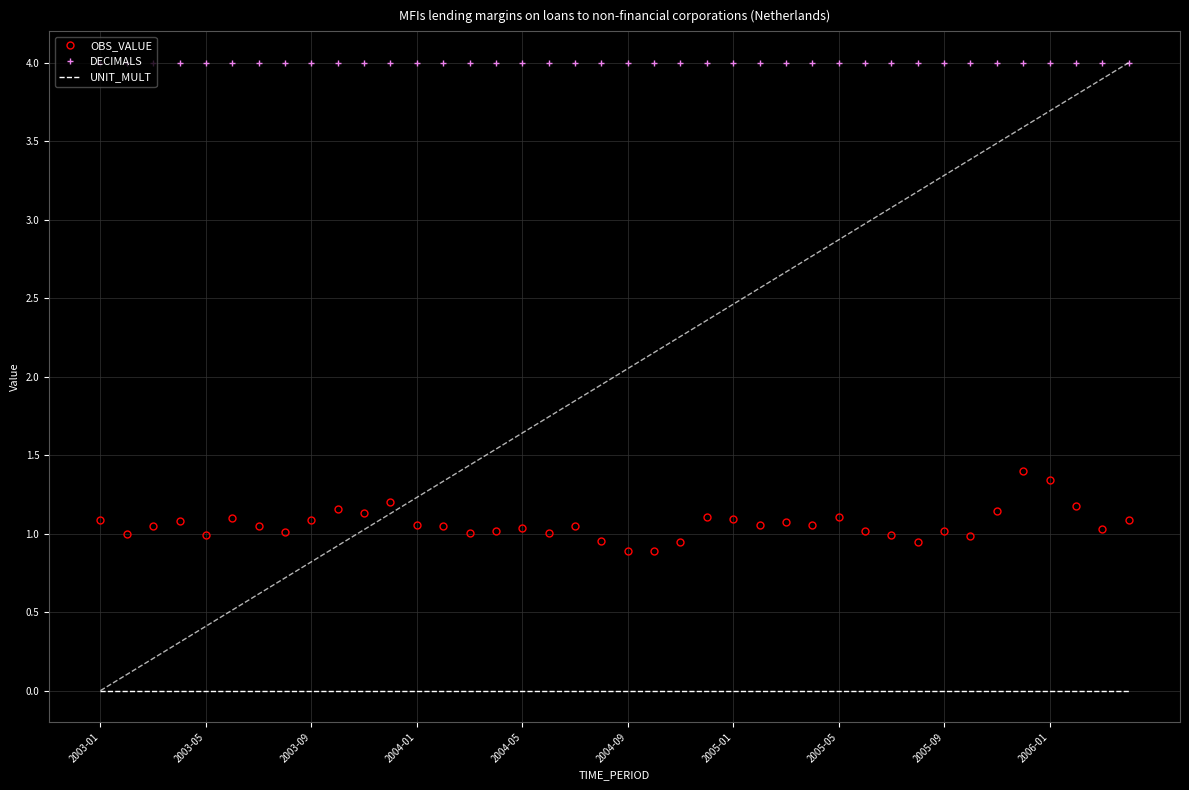

Reading right to left, what are all the values shown in this chart?

OBS_VALUE: 1.1	1.0	1.2	1.3	1.4	1.1	1.0	1.0	0.9	1.0	1.0	1.1	1.1	1.1	1.1	1.1	1.1	0.9	0.9	0.9	1.0	1.1	1.0	1.0	1.0	1.0	1.0	1.1	1.2	1.1	1.2	1.1	1.0	1.0	1.1	1.0	1.1	1.0	1.0	1.1
DECIMALS: 4.0	4.0	4.0	4.0	4.0	4.0	4.0	4.0	4.0	4.0	4.0	4.0	4.0	4.0	4.0	4.0	4.0	4.0	4.0	4.0	4.0	4.0	4.0	4.0	4.0	4.0	4.0	4.0	4.0	4.0	4.0	4.0	4.0	4.0	4.0	4.0	4.0	4.0	4.0	4.0
UNIT_MULT: 0.0	0.0	0.0	0.0	0.0	0.0	0.0	0.0	0.0	0.0	0.0	0.0	0.0	0.0	0.0	0.0	0.0	0.0	0.0	0.0	0.0	0.0	0.0	0.0	0.0	0.0	0.0	0.0	0.0	0.0	0.0	0.0	0.0	0.0	0.0	0.0	0.0	0.0	0.0	0.0